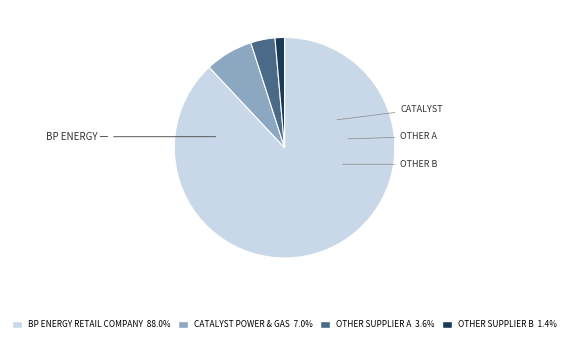

Does any single category account for the majority?

Yes